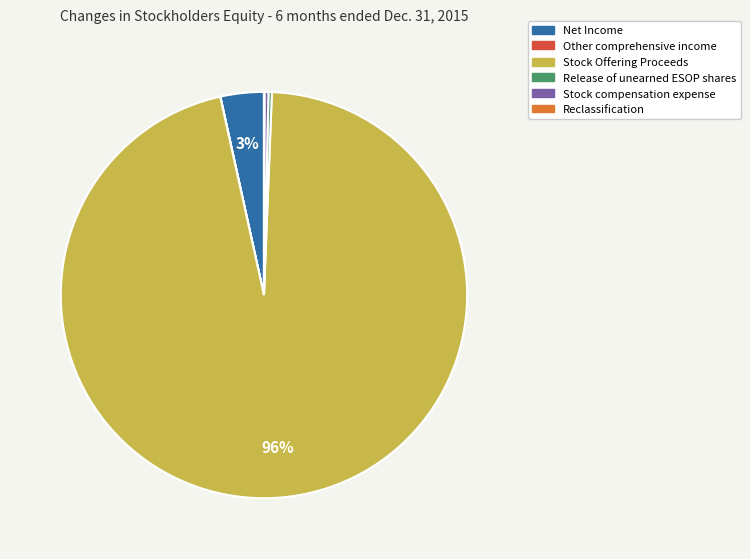

Is the sum of Stock compensation expense and Stock Offering Proceeds greater than half?

Yes